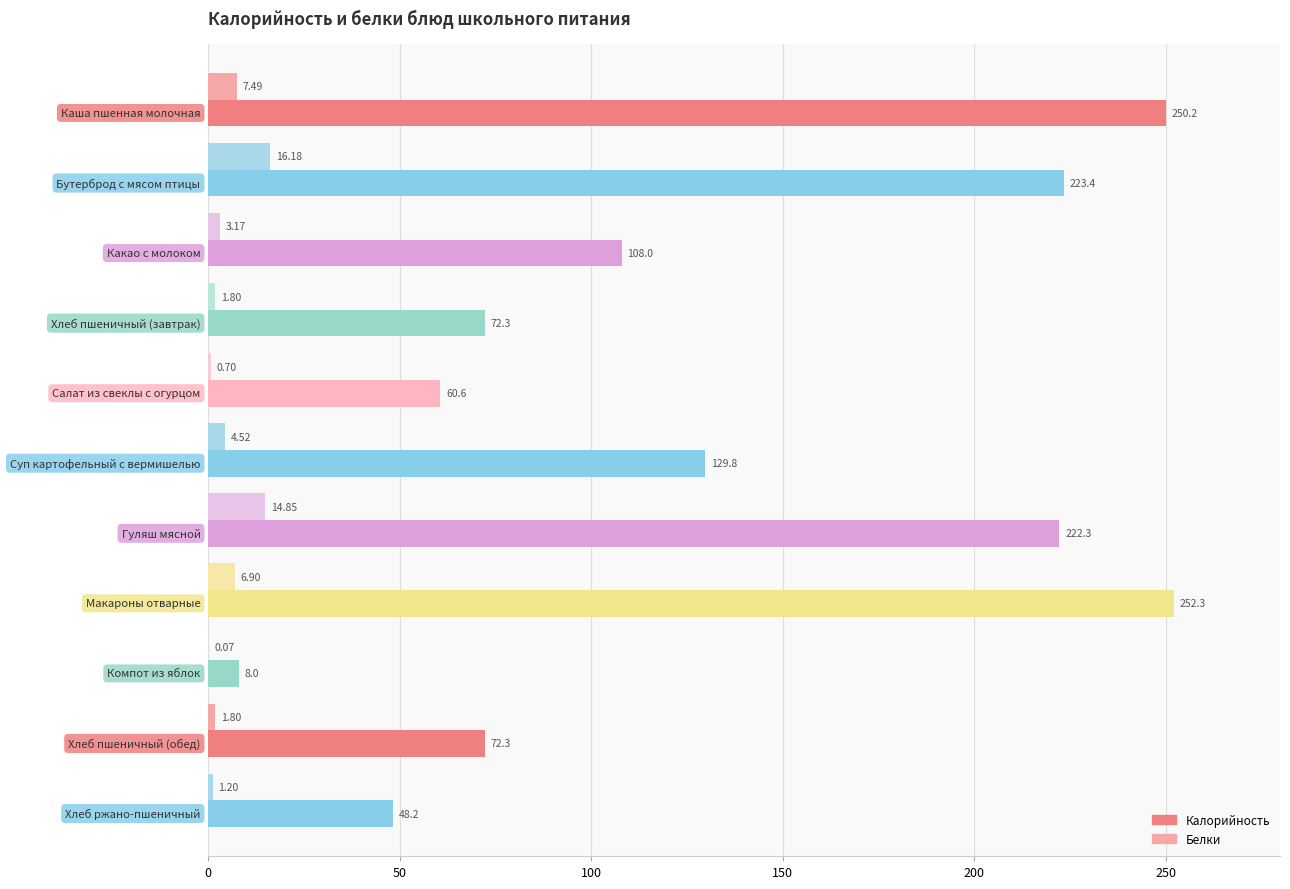

Which series has the largest total across all categories?

Калорийность